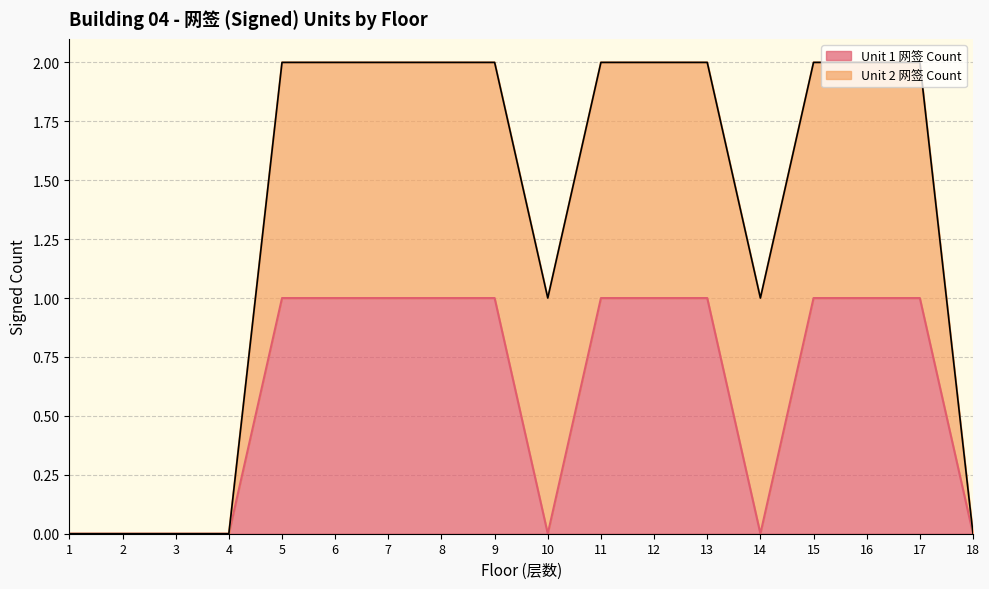

How many values are between 0 and 1?

18